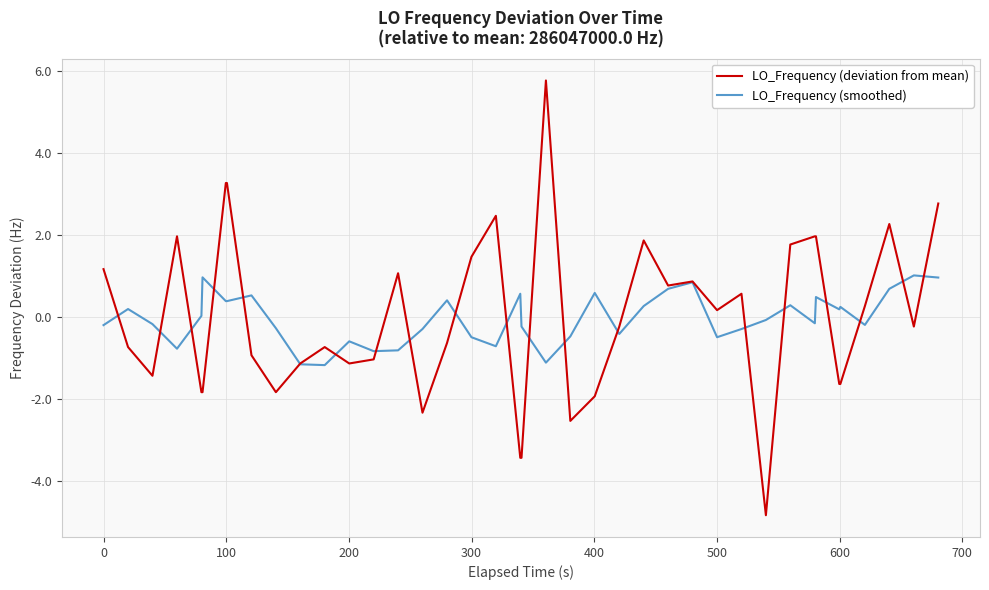

Rank the series by their maximum value, from highest to lowest.

LO_Frequency (deviation from mean), LO_Frequency (smoothed)